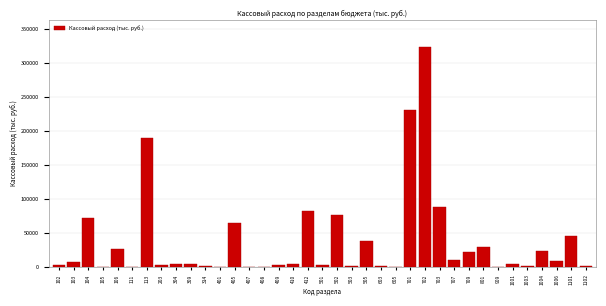

The value at 1004 is 36872.7. True or false?

False